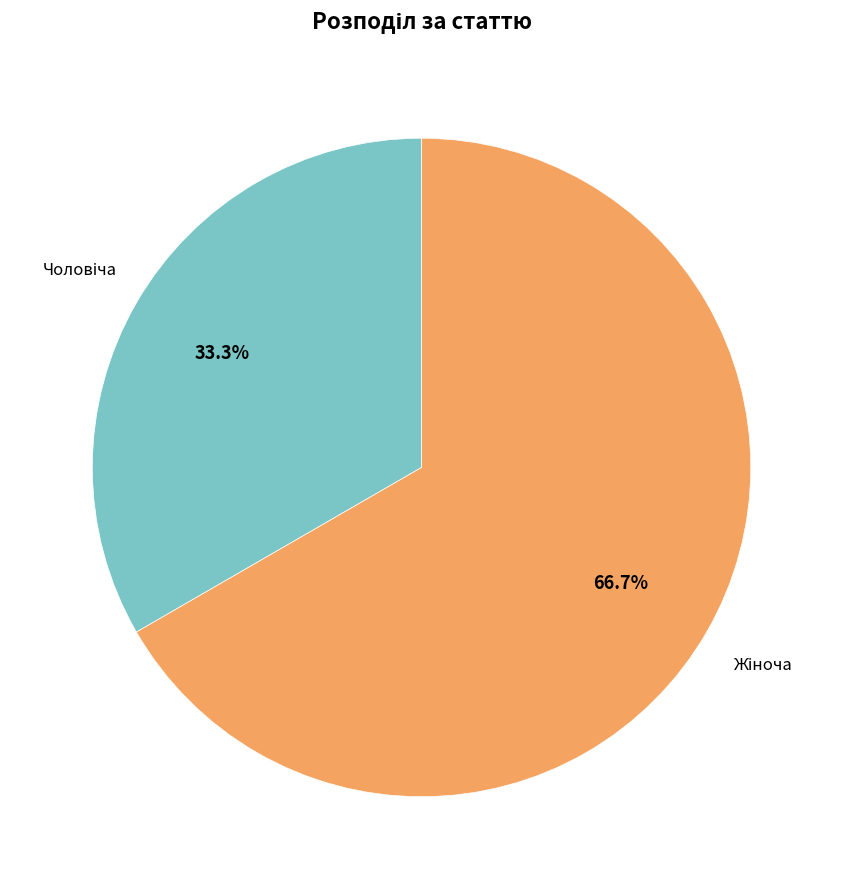

To the nearest percent, what is the average slice percentage?

50%